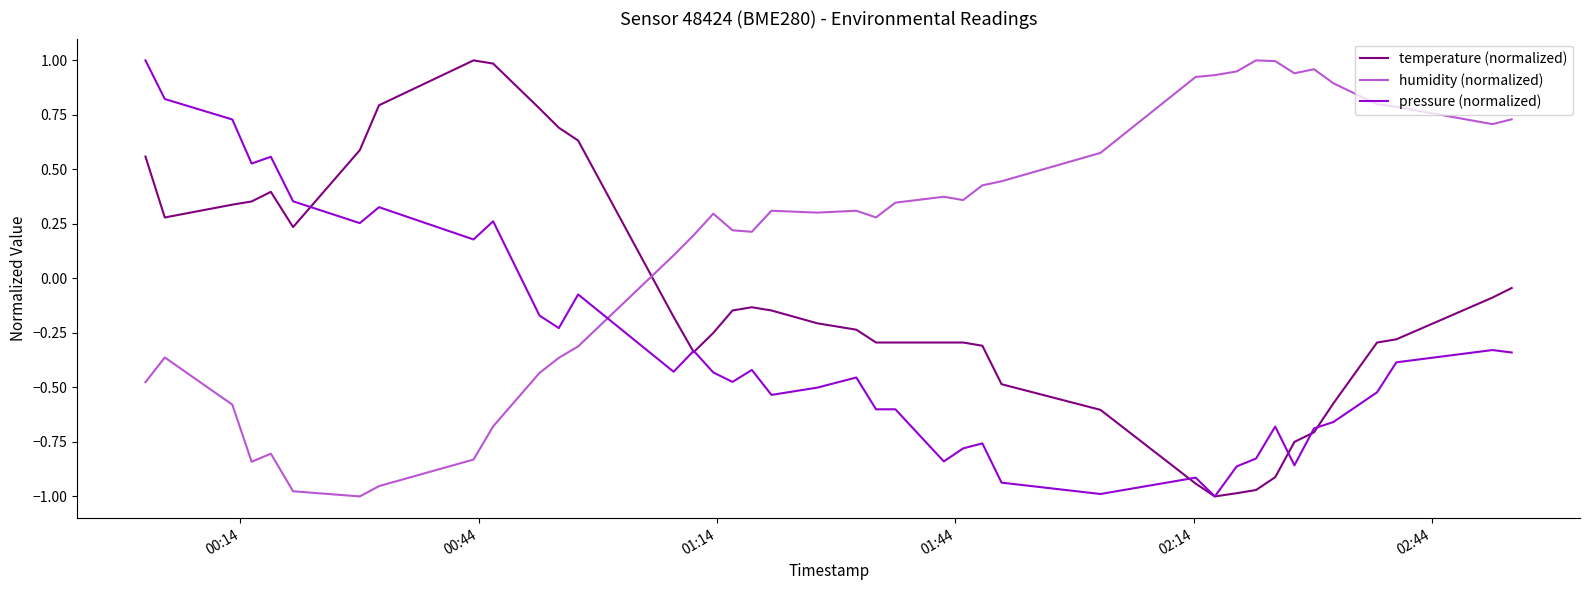

Does the chart have visible grid lines?

No